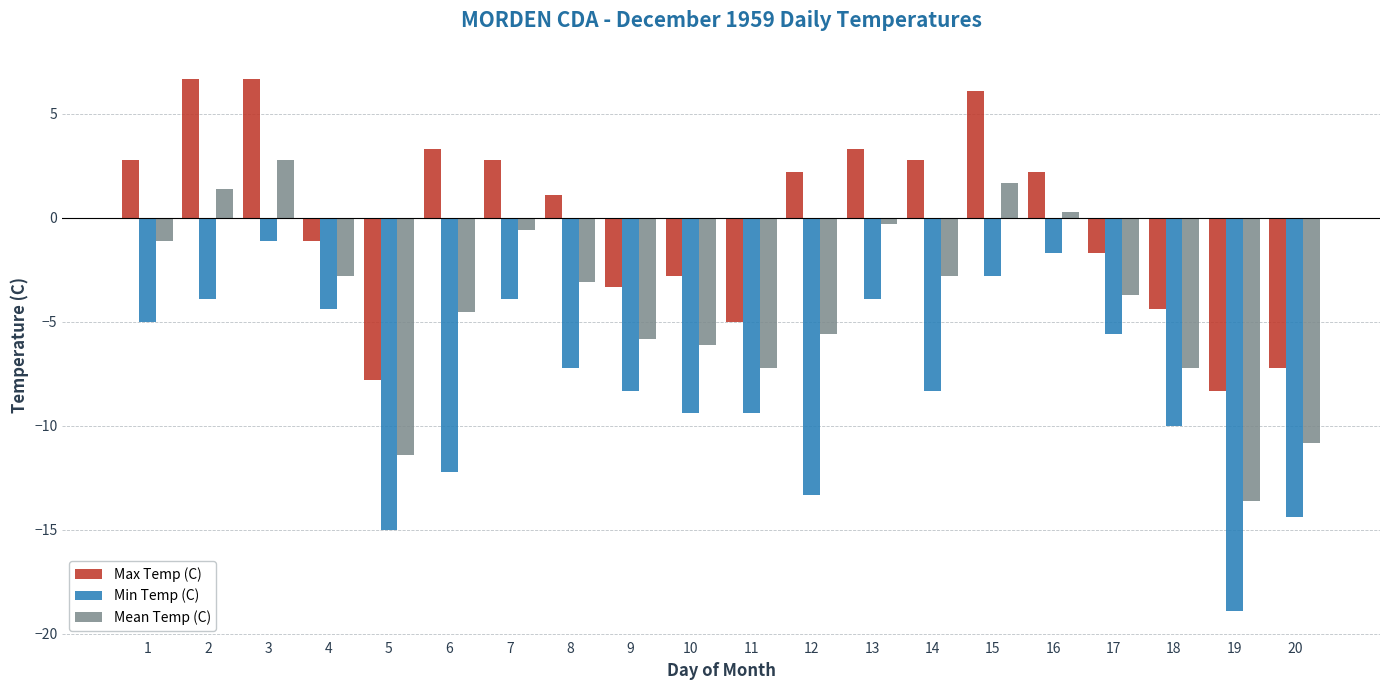

What is the difference between the maximum and minimum values in the Min Temp (C) series?

17.8